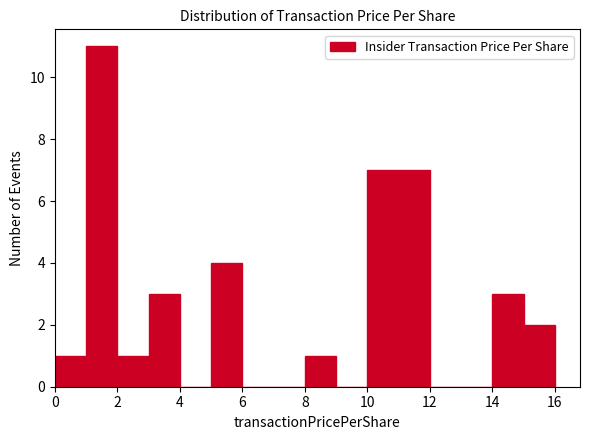

Over which range of the x-axis is the bar tallest?

1 to 2